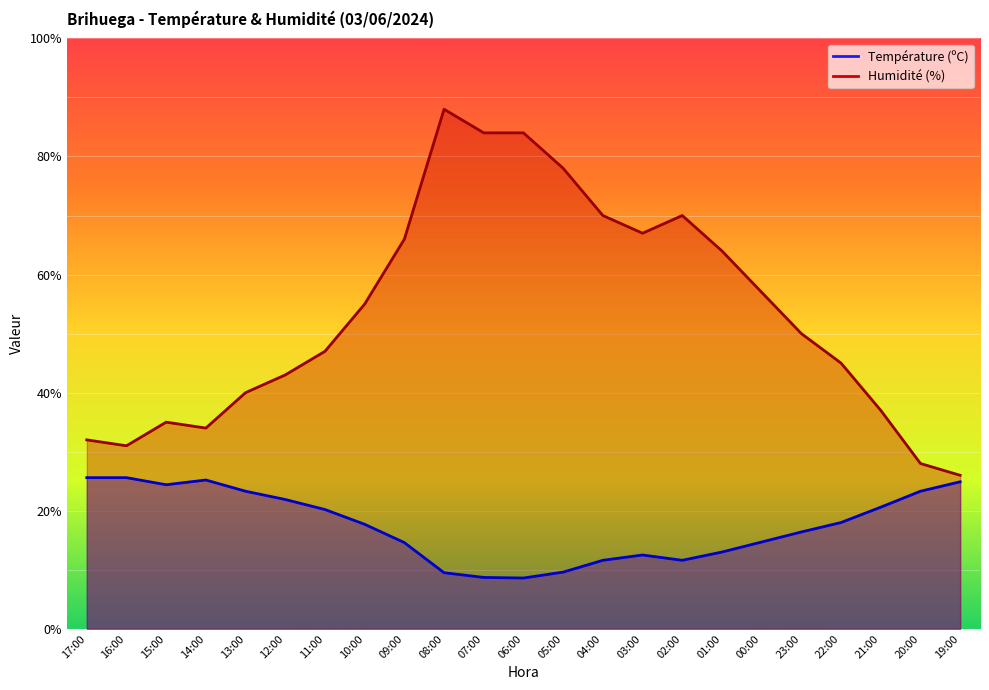

Reading left to right, transcribe all the data shown in this chart.

Température (ºC): 25.6	25.6	24.4	25.2	23.3	21.9	20.2	17.7	14.6	9.5	8.7	8.6	9.6	11.6	12.5	11.6	13.0	14.7	16.4	18.0	20.6	23.3	24.9
Humidité (%): 32.0	31.0	35.0	34.0	40.0	43.0	47.0	55.0	66.0	88.0	84.0	84.0	78.0	70.0	67.0	70.0	64.0	57.0	50.0	45.0	37.0	28.0	26.0